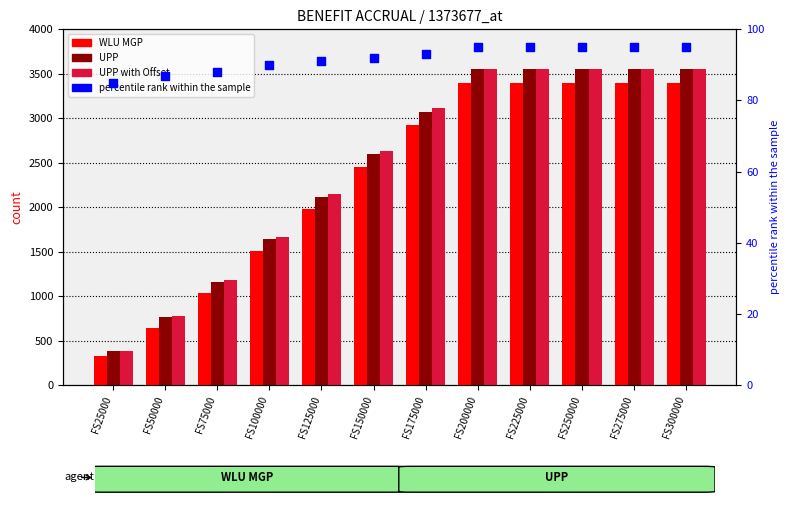

What are all the series names shown in the legend?

WLU MGP, UPP, UPP with Offset, percentile rank within the sample